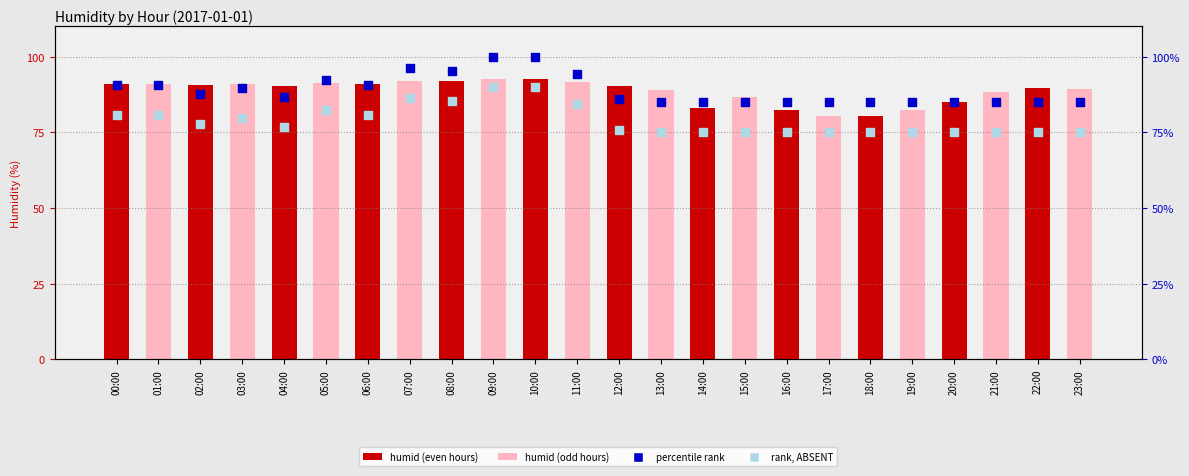

Is the value of percentile rank at 06:00 greater than the value of humid at 11:00?

No